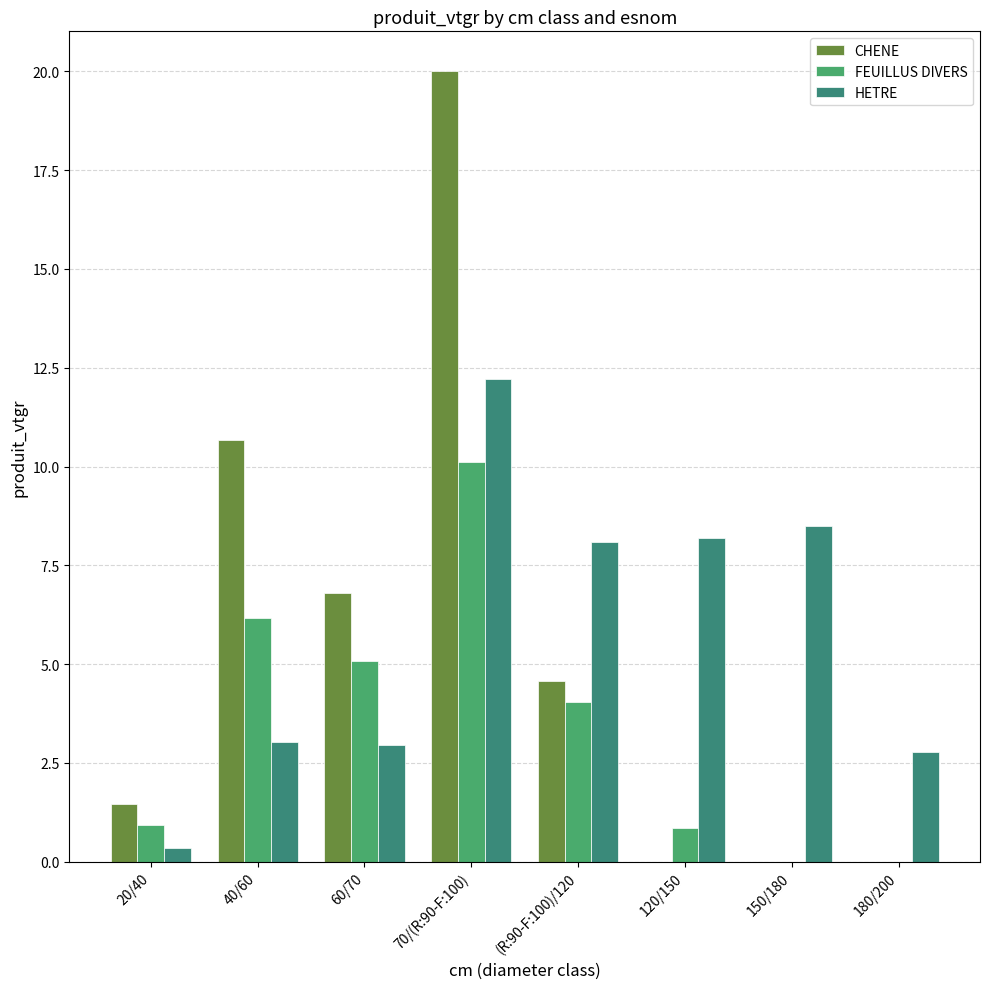

At how many categories does at least one series exceed 4?

6